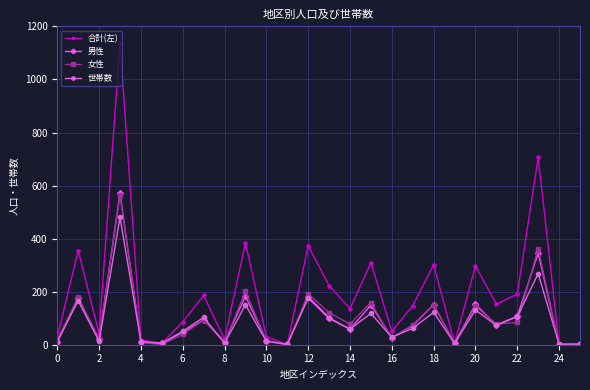

How many interior local peaks does the 世帯数 series have?

9